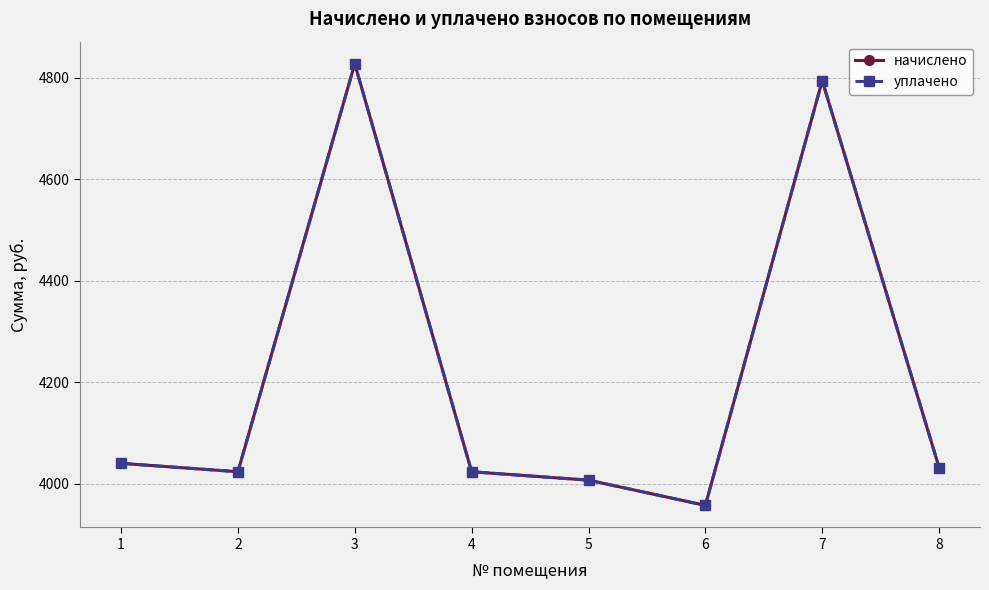

At which category is the sum across all series the highest?

3